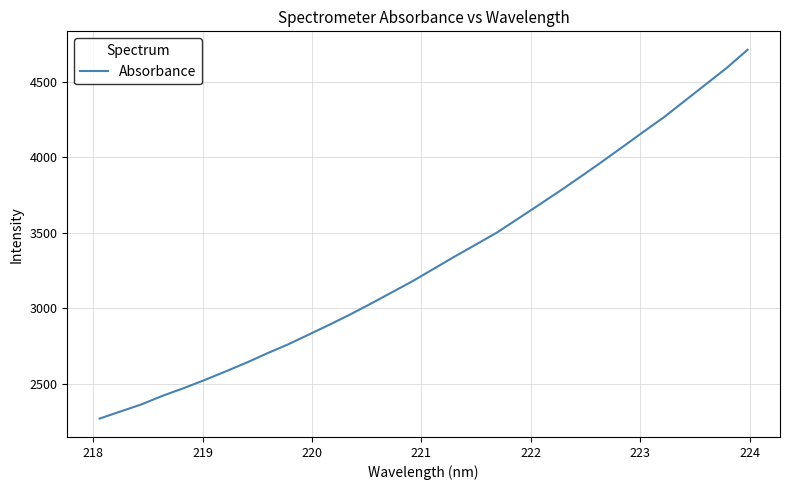

What is the maximum value shown in the chart?

4711.0